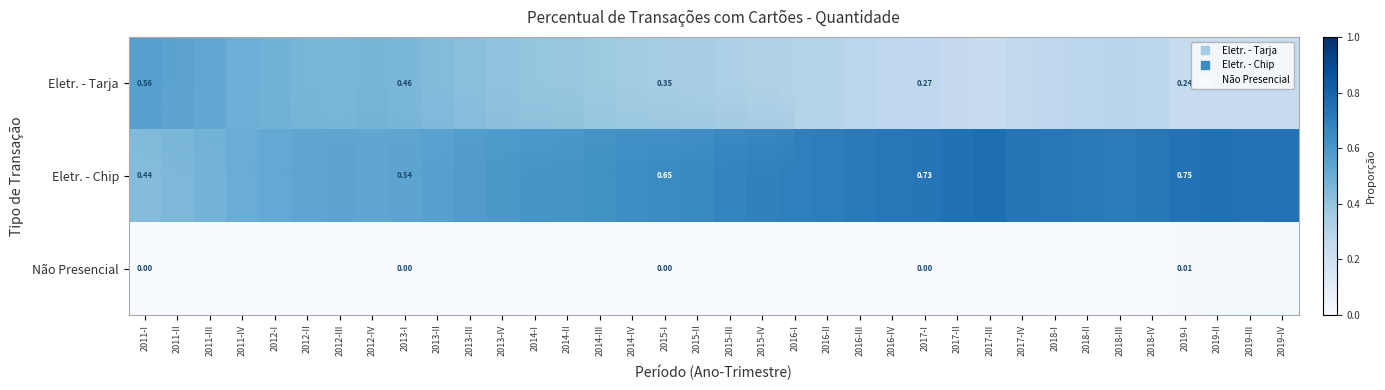

Which has a higher value, 2019-IV or 2017-I?

2017-I